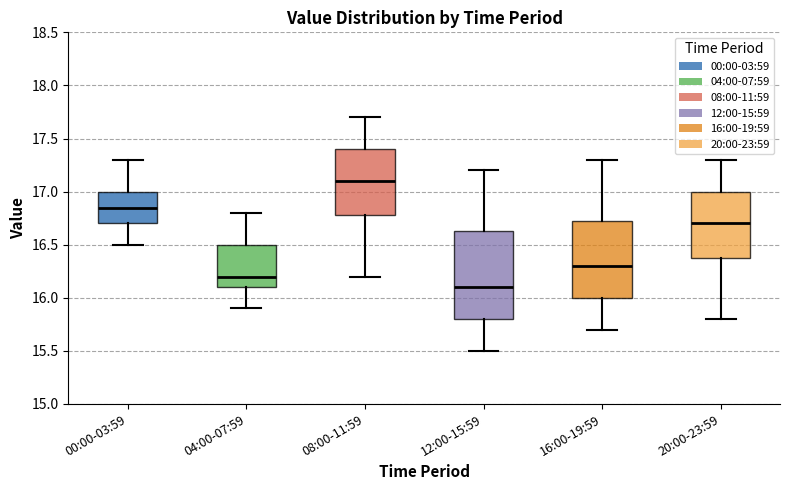

Reading left to right, transcribe this box plot: for each box, give where its median line is, the range the box spans, and where its two whiskers end, as read against the y-axis. The values are not printed on the chart, so give them approximately, as read against the axis.

00:00-03:59: median 16.85, box 16.70 to 17.00, whiskers 16.50 to 17.30
04:00-07:59: median 16.20, box 16.10 to 16.50, whiskers 15.90 to 16.80
08:00-11:59: median 17.10, box 16.80 to 17.40, whiskers 16.20 to 17.70
12:00-15:59: median 16.10, box 15.80 to 16.65, whiskers 15.50 to 17.20
16:00-19:59: median 16.30, box 16.00 to 16.75, whiskers 15.70 to 17.30
20:00-23:59: median 16.70, box 16.40 to 17.00, whiskers 15.80 to 17.30